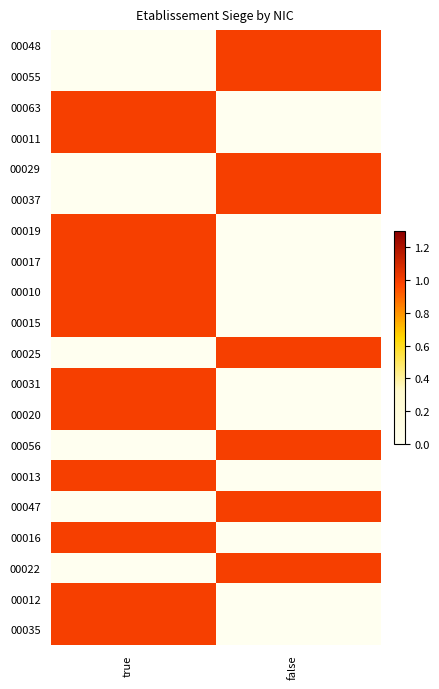

Rank the series by their maximum value, from lowest to highest.

00048, 00055, 00063, 00011, 00029, 00037, 00019, 00017, 00010, 00015, 00025, 00031, 00020, 00056, 00013, 00047, 00016, 00022, 00012, 00035